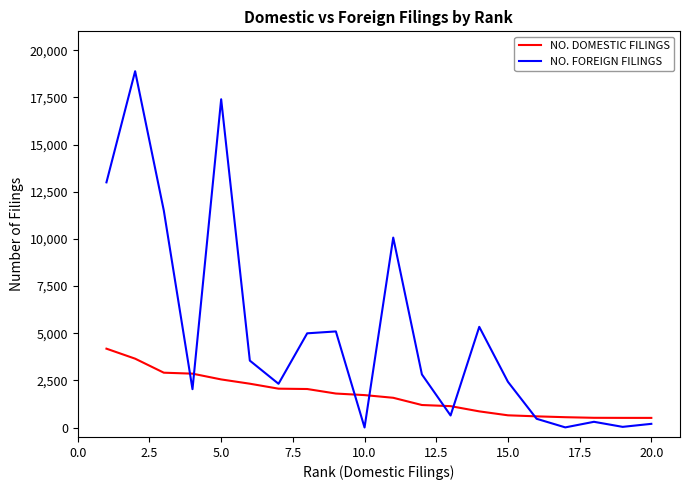

What is the minimum value shown in the chart?

2